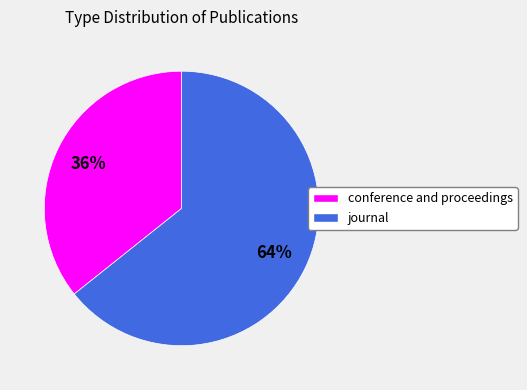

Rank the categories by value from lowest to highest.

conference and proceedings, journal